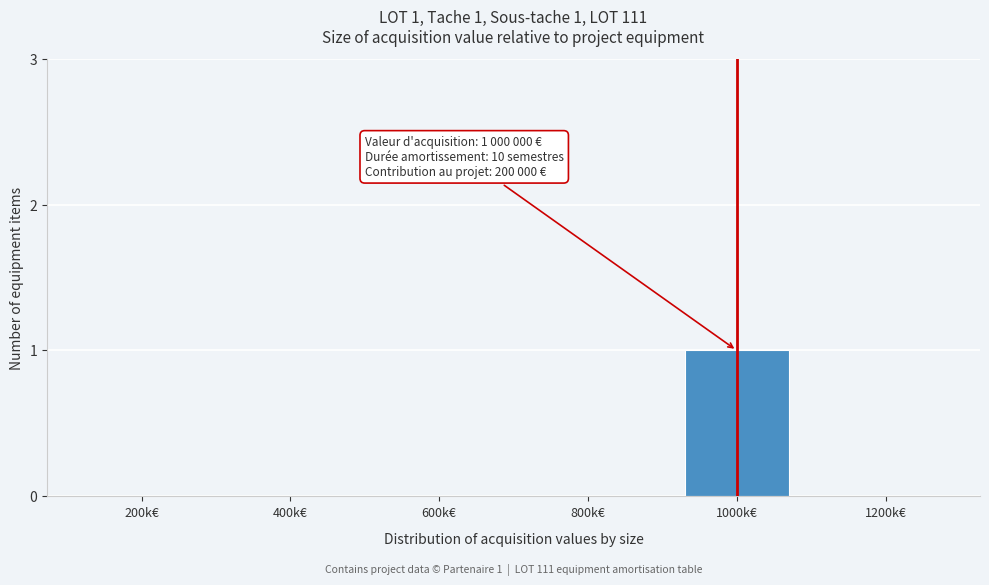

Reading right to left, transcribe all the data shown in this chart.

1200k€=0	1000k€=1	800k€=0	600k€=0	400k€=0	200k€=0